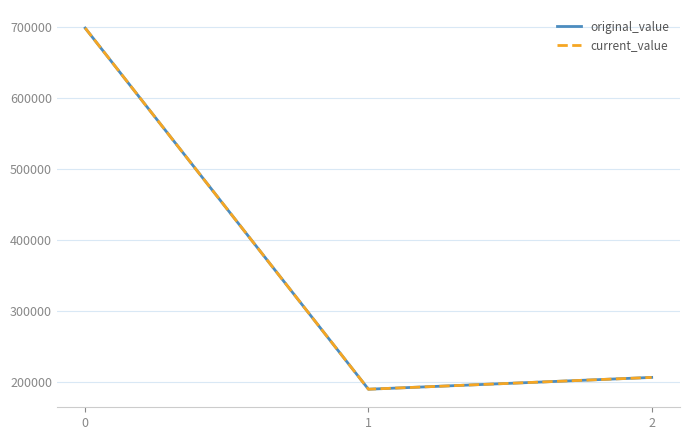

Which series changed the most between 0 and 1?

original_value